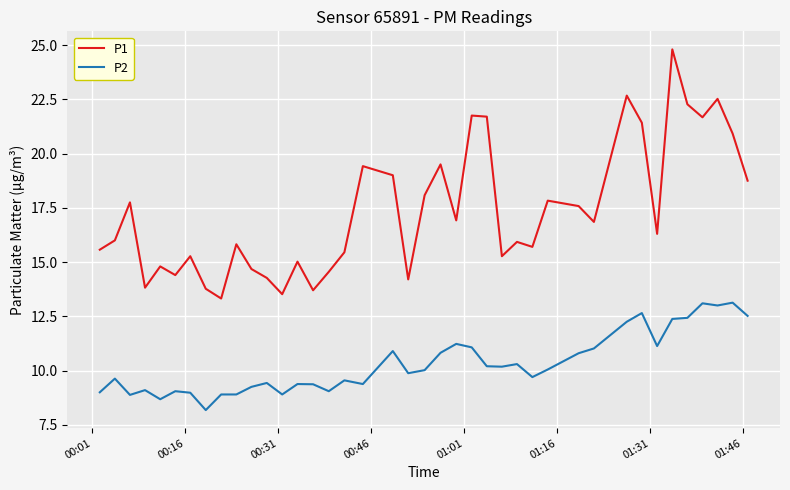

List the series in order of their peak value, highest first.

P1, P2